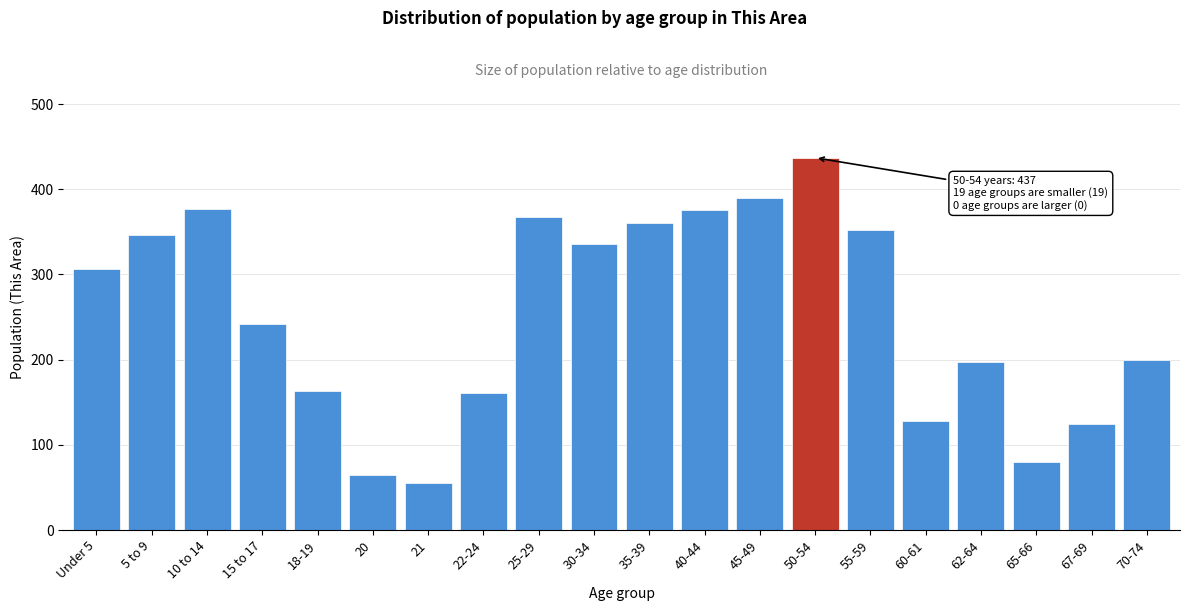

Read the value at 35-39.

360